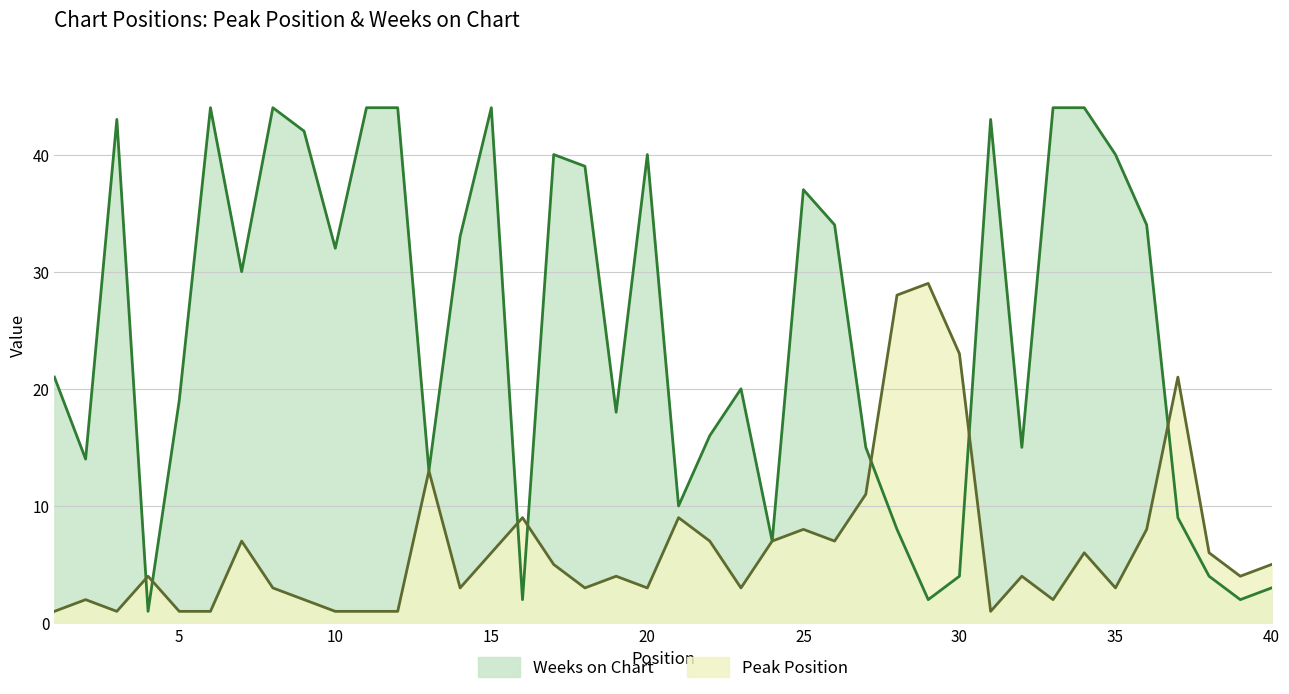

Rank the series by their maximum value, from highest to lowest.

Weeks on Chart, Peak Position